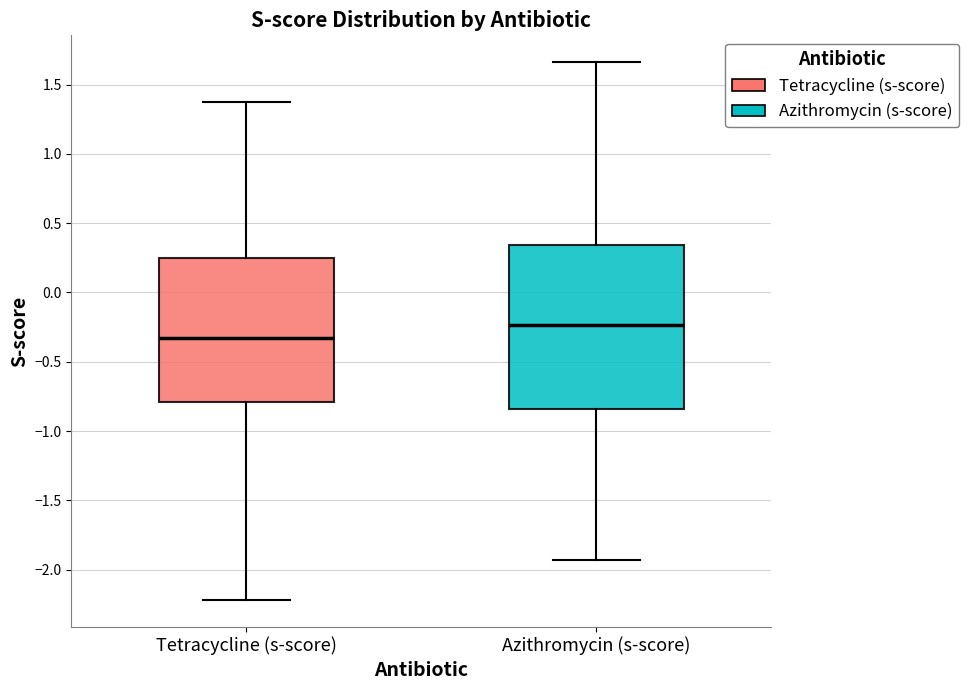

Which box has the highest median line?

Azithromycin (s-score)